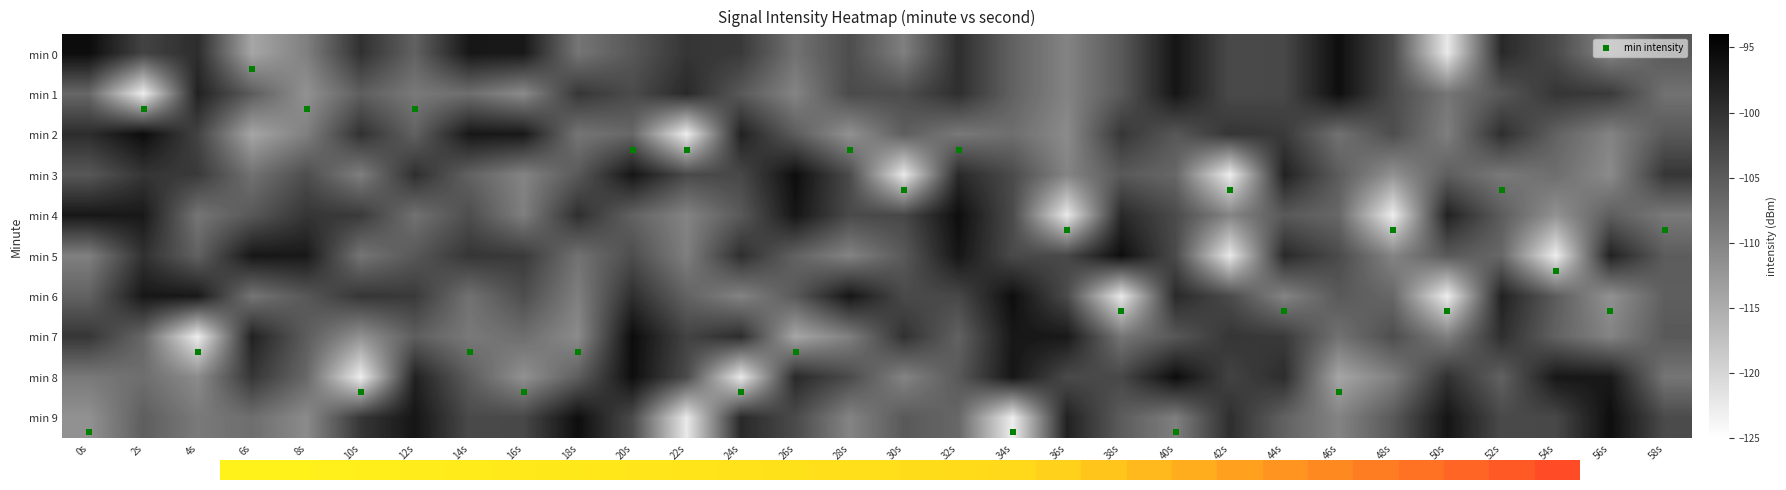

Reading right to left, extract all data points from this chart.

min 0: 58s=-104.8	56s=-110.1	54s=-103.1	52s=-99.1	50s=-122.2	48s=-103.1	46s=-95.7	44s=-102.7	42s=-103.0	40s=-96.6	38s=-104.8	36s=-110.0	34s=-105.9	32s=-99.7	30s=-109.4	28s=-103.4	26s=-107.8	24s=-101.1	22s=-100.5	20s=-104.7	18s=-108.3	16s=-97.0	14s=-96.8	12s=-105.9	10s=-100.0	8s=-109.5	6s=-114.2	4s=-99.5	2s=-102.1	0s=-95.5
min 1: 58s=-107.8	56s=-101.1	54s=-100.5	52s=-104.7	50s=-108.3	48s=-103.1	46s=-95.7	44s=-102.7	42s=-103.0	40s=-96.6	38s=-104.8	36s=-110.0	34s=-105.9	32s=-99.7	30s=-103.4	28s=-103.1	26s=-110.1	24s=-104.8	22s=-99.1	20s=-103.1	18s=-100.6	16s=-110.9	14s=-107.4	12s=-108.7	10s=-105.4	8s=-111.7	6s=-105.2	4s=-98.1	2s=-122.8	0s=-106.6
min 2: 58s=-104.8	56s=-110.0	54s=-105.9	52s=-99.7	50s=-109.4	48s=-103.4	46s=-107.8	44s=-101.1	42s=-100.5	40s=-104.7	38s=-100.6	36s=-110.9	34s=-107.4	32s=-108.7	30s=-105.4	28s=-111.7	26s=-105.2	24s=-98.1	22s=-122.8	20s=-106.6	18s=-108.3	16s=-97.0	14s=-96.8	12s=-105.9	10s=-100.0	8s=-109.5	6s=-114.2	4s=-102.1	2s=-95.5	0s=-99.5
min 3: 58s=-100.6	56s=-110.9	54s=-107.4	52s=-108.7	50s=-105.4	48s=-111.7	46s=-105.2	44s=-98.1	42s=-122.8	40s=-106.6	38s=-104.8	36s=-110.1	34s=-103.1	32s=-99.1	30s=-122.2	28s=-103.1	26s=-95.7	24s=-102.7	22s=-103.0	20s=-96.6	18s=-104.8	16s=-110.0	14s=-105.9	12s=-99.7	10s=-109.4	8s=-103.4	6s=-107.8	4s=-101.1	2s=-100.5	0s=-104.7
min 4: 58s=-108.7	56s=-105.4	54s=-111.7	52s=-105.2	50s=-98.1	48s=-122.8	46s=-106.6	44s=-104.8	42s=-110.1	40s=-103.1	38s=-99.1	36s=-122.2	34s=-103.1	32s=-95.7	30s=-102.7	28s=-103.0	26s=-96.6	24s=-104.8	22s=-110.0	20s=-105.9	18s=-99.7	16s=-109.4	14s=-103.4	12s=-107.8	10s=-101.1	8s=-100.5	6s=-104.7	4s=-108.3	2s=-97.0	0s=-96.8
min 5: 58s=-105.2	56s=-98.1	54s=-122.8	52s=-106.6	50s=-104.8	48s=-110.1	46s=-103.1	44s=-99.1	42s=-122.2	40s=-103.1	38s=-95.7	36s=-102.7	34s=-103.0	32s=-96.6	30s=-104.8	28s=-110.0	26s=-105.9	24s=-99.7	22s=-109.4	20s=-103.4	18s=-107.8	16s=-101.1	14s=-100.5	12s=-104.7	10s=-108.3	8s=-97.0	6s=-96.8	4s=-105.9	2s=-100.0	0s=-109.5
min 6: 58s=-105.4	56s=-111.7	54s=-105.2	52s=-98.1	50s=-122.8	48s=-106.6	46s=-104.8	44s=-110.1	42s=-103.1	40s=-99.1	38s=-122.2	36s=-103.1	34s=-95.7	32s=-102.7	30s=-103.0	28s=-96.6	26s=-104.8	24s=-110.0	22s=-105.9	20s=-99.7	18s=-109.4	16s=-103.4	14s=-107.8	12s=-101.1	10s=-100.5	8s=-104.7	6s=-108.3	4s=-97.0	2s=-96.8	0s=-105.9
min 7: 58s=-104.8	56s=-110.0	54s=-105.9	52s=-99.7	50s=-109.4	48s=-103.4	46s=-107.8	44s=-101.1	42s=-100.5	40s=-104.7	38s=-108.3	36s=-97.0	34s=-96.8	32s=-105.9	30s=-100.0	28s=-109.5	26s=-114.2	24s=-99.5	22s=-102.1	20s=-95.5	18s=-110.9	16s=-107.4	14s=-108.7	12s=-105.4	10s=-111.7	8s=-105.2	6s=-98.1	4s=-122.8	2s=-106.6	0s=-100.6
min 8: 58s=-108.3	56s=-97.0	54s=-96.8	52s=-105.9	50s=-100.0	48s=-109.5	46s=-114.2	44s=-99.5	42s=-102.1	40s=-95.5	38s=-102.7	36s=-103.0	34s=-96.6	32s=-104.8	30s=-110.1	28s=-103.1	26s=-99.1	24s=-122.2	22s=-103.1	20s=-95.7	18s=-105.4	16s=-111.7	14s=-105.2	12s=-98.1	10s=-122.8	8s=-106.6	6s=-100.6	4s=-110.9	2s=-107.4	0s=-108.7
min 9: 58s=-103.1	56s=-95.7	54s=-102.7	52s=-103.0	50s=-96.6	48s=-104.8	46s=-110.0	44s=-105.9	42s=-99.7	40s=-109.4	38s=-105.2	36s=-98.1	34s=-122.8	32s=-106.6	30s=-104.8	28s=-110.1	26s=-103.1	24s=-99.1	22s=-122.2	20s=-103.1	18s=-95.7	16s=-102.7	14s=-103.0	12s=-96.6	10s=-100.6	8s=-110.9	6s=-107.4	4s=-108.7	2s=-105.4	0s=-111.7